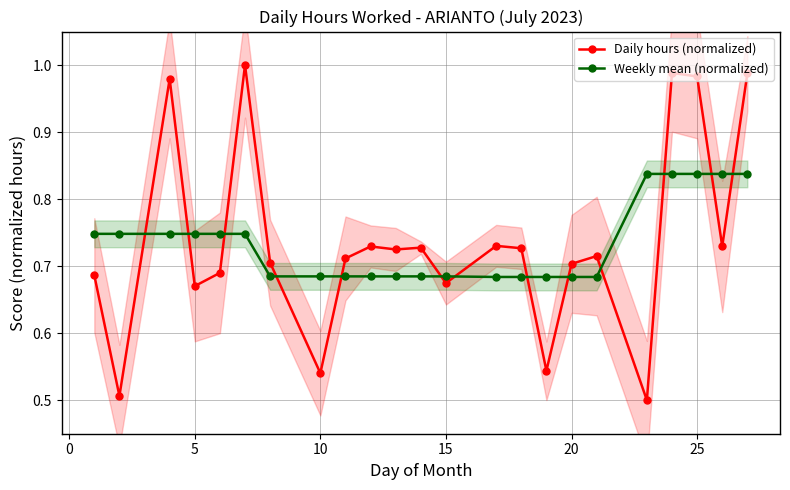

True or false: Daily hours (normalized) and Weekly mean (normalized) intersect in this chart.

True